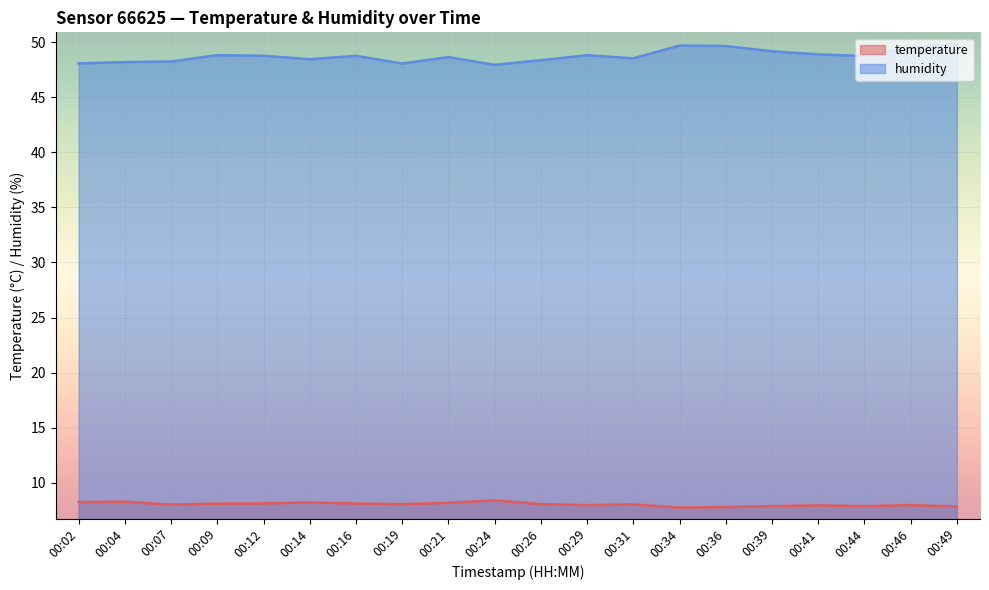

The humidity series shows 49.5 at 00:46. True or false?

True